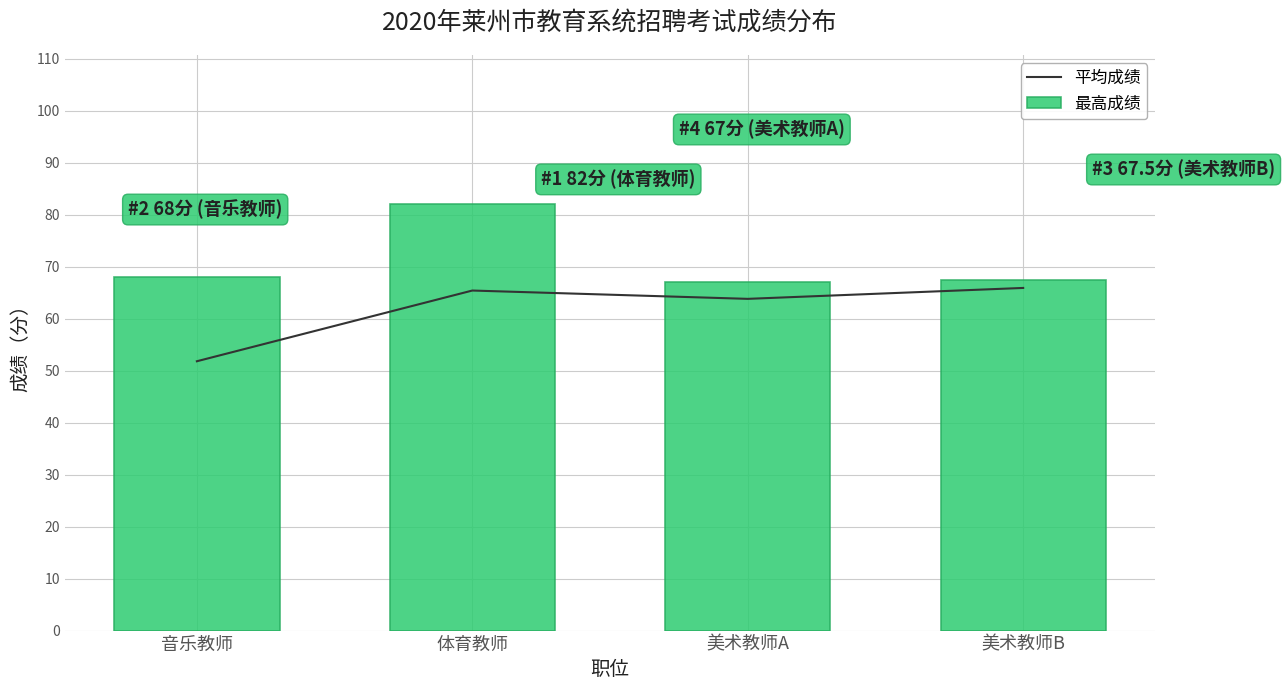

At which category does the chart reach its minimum across all series?

音乐教师